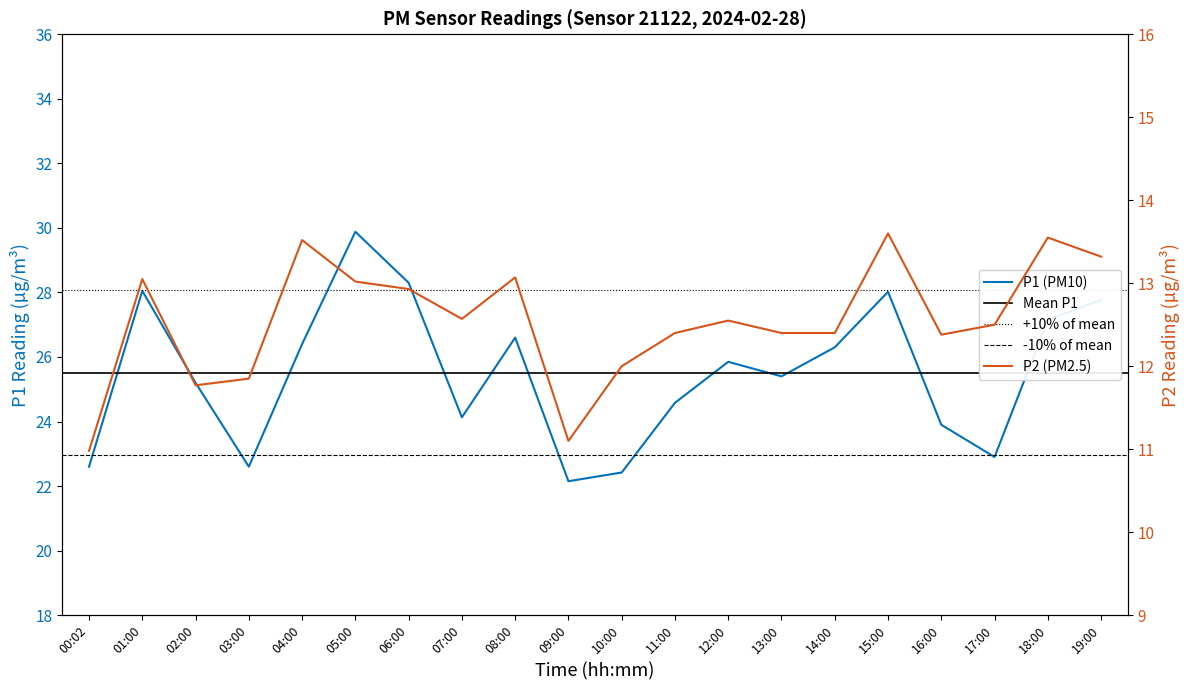

How many values in the P1 series are below 25?

8